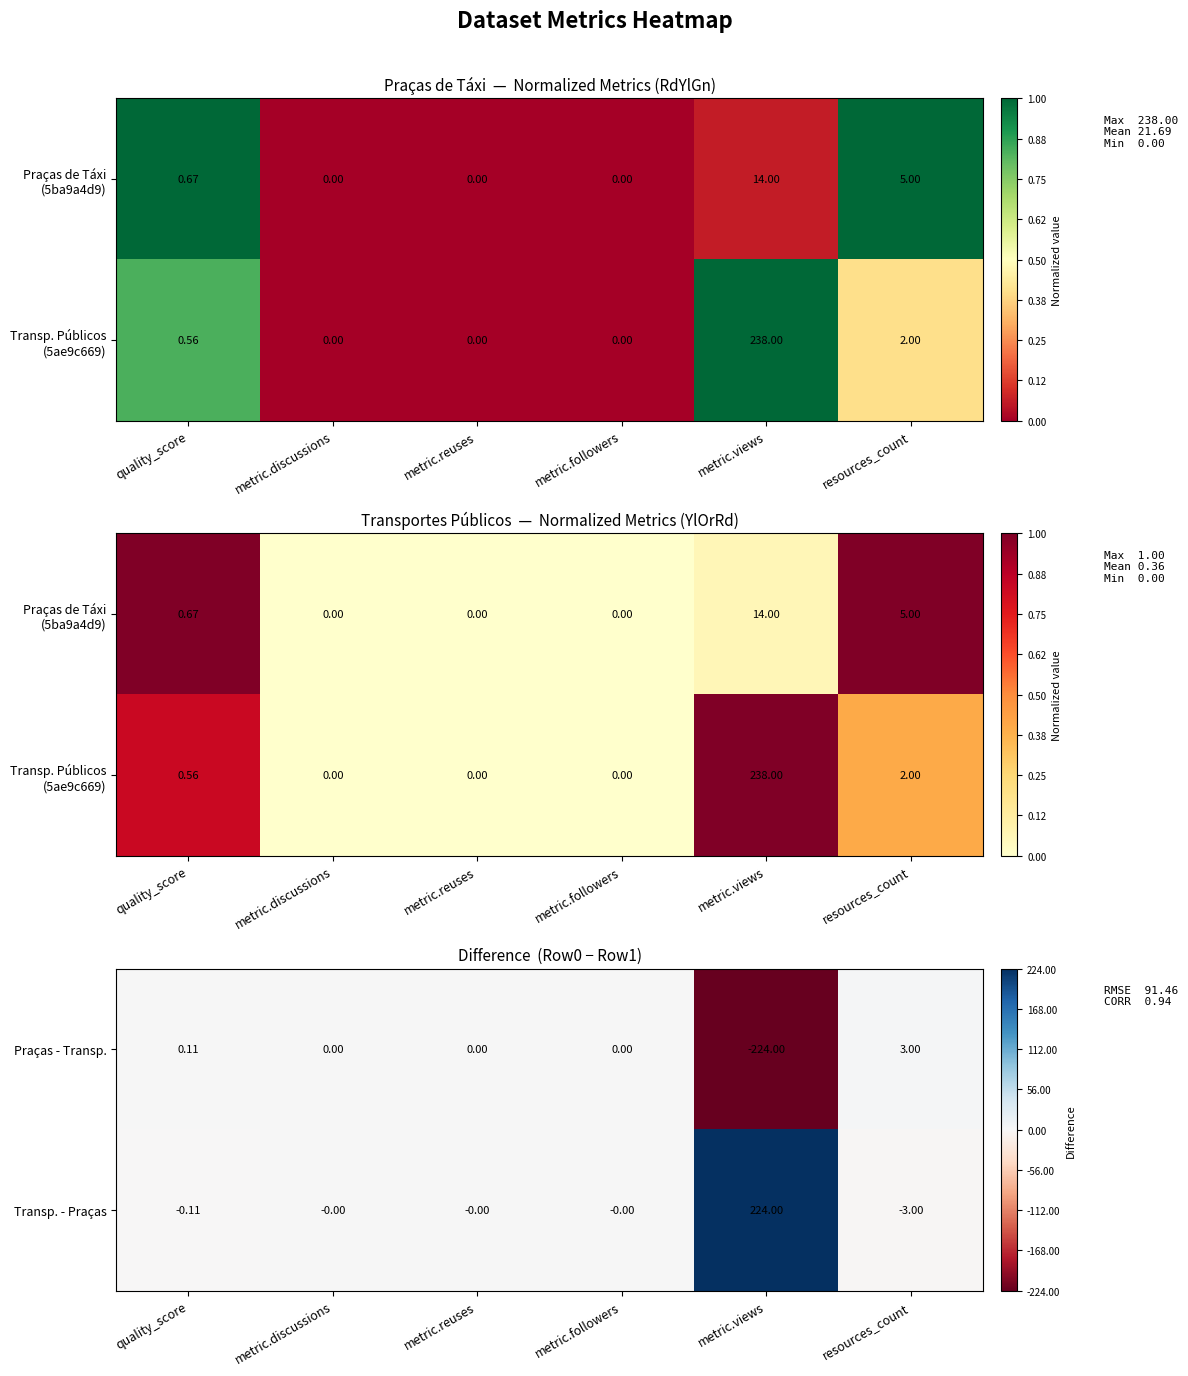

Reading left to right, what are all the values shown in this chart?

Praças - Transp.: quality_score=0.1	metric.discussions=0.0	metric.reuses=0.0	metric.followers=0.0	metric.views=-224.0	resources_count=3.0
Transp. - Praças: quality_score=-0.1	metric.discussions=-0.0	metric.reuses=-0.0	metric.followers=-0.0	metric.views=224.0	resources_count=-3.0